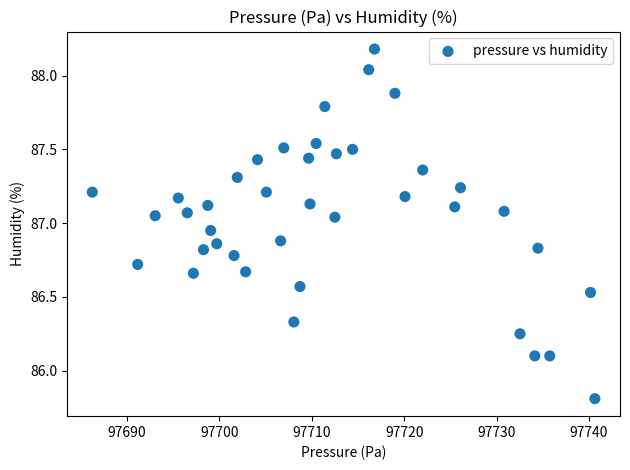

What is the range of X values (max minus min)?

54.4